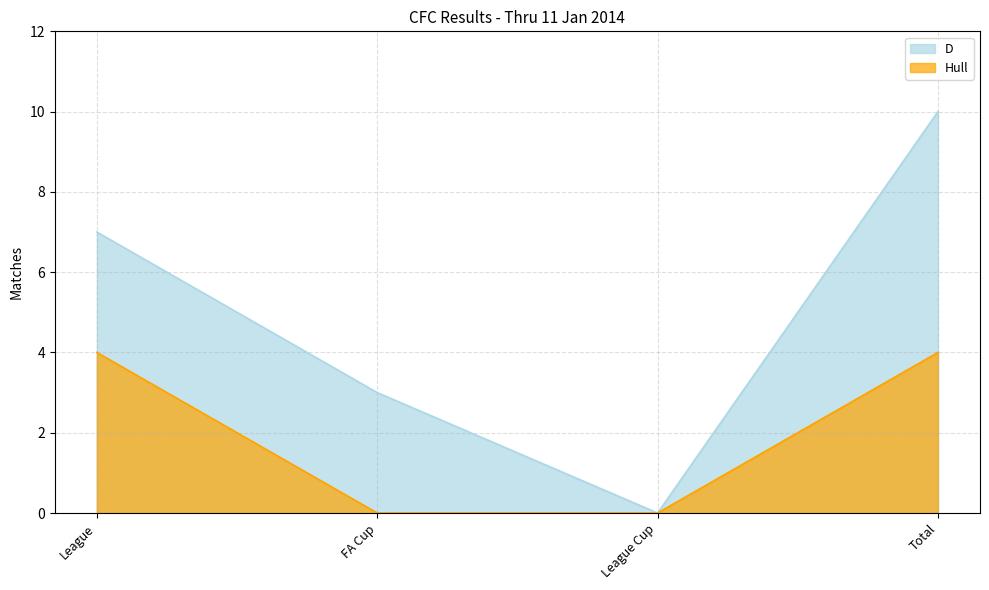

How many lines are shown in the chart?

2